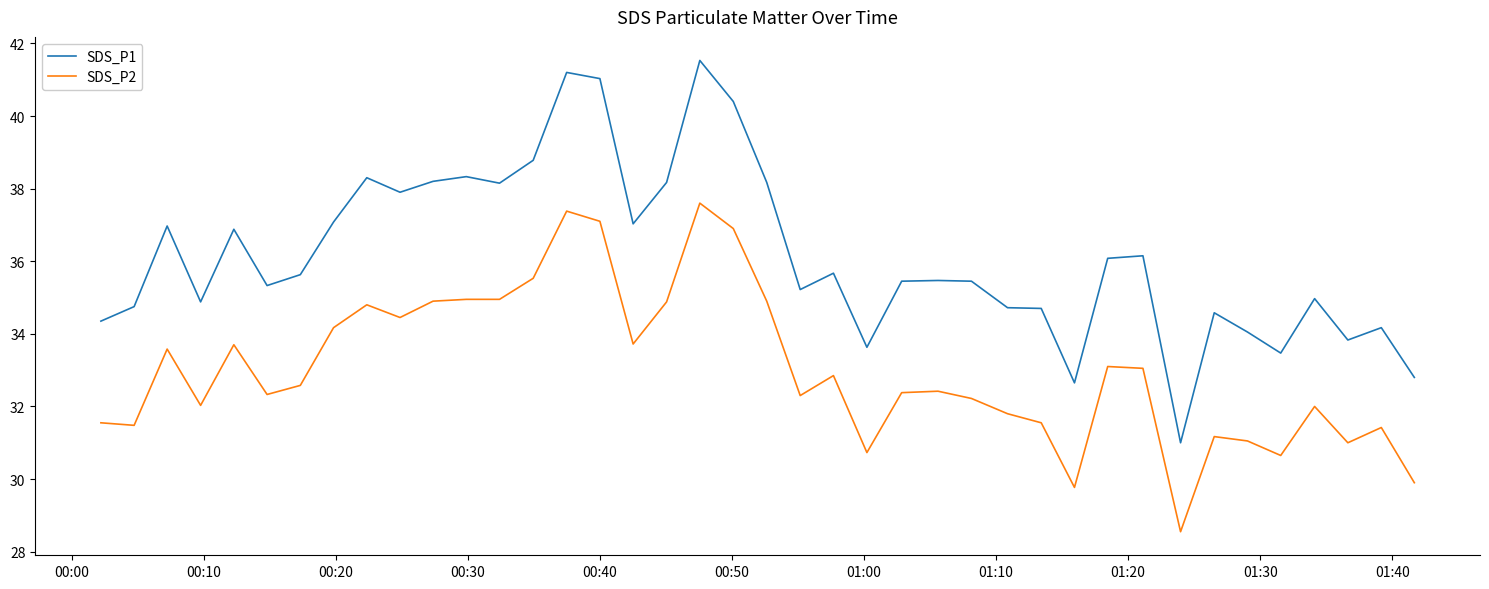

How many categories are shown in the chart?

40